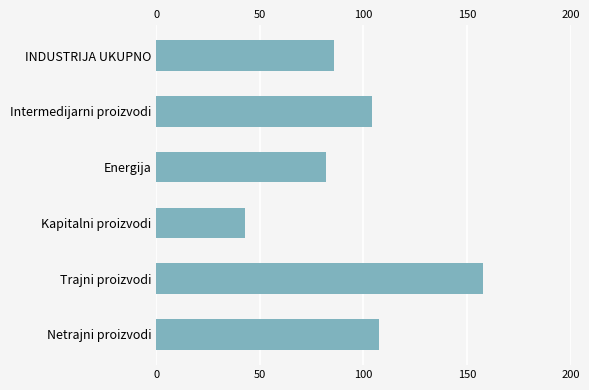

What is the label of the 6th bar from the top?

Netrajni proizvodi